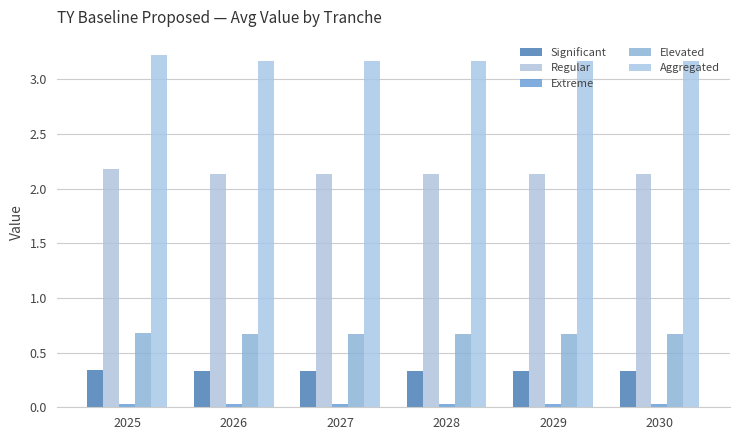

List the series in order of their peak value, highest first.

Aggregated, Regular, Elevated, Significant, Extreme